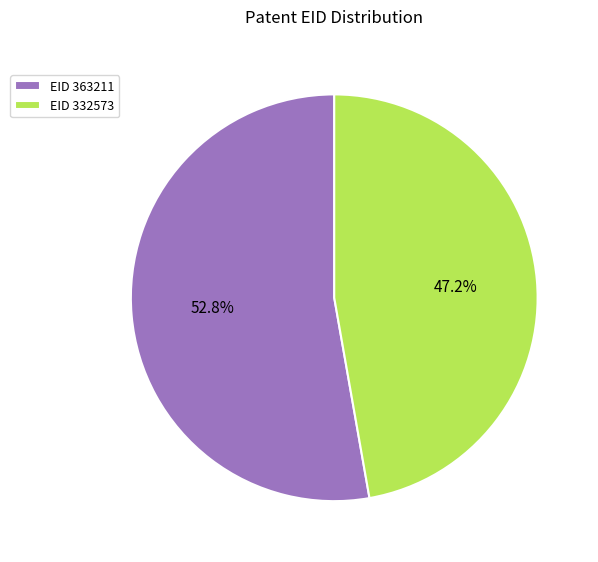

Approximately how many times larger is the value at EID 332573 compared to EID 363211?

0.9